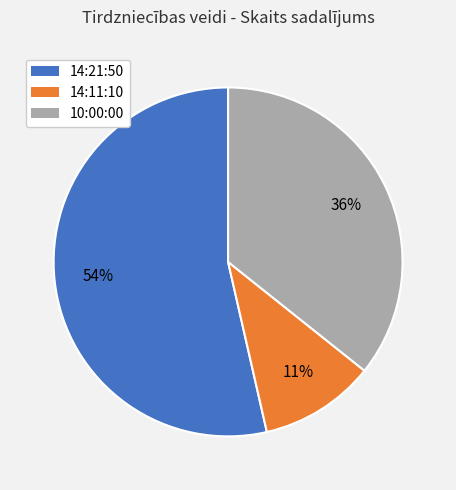

How many slices are in this pie chart?

3